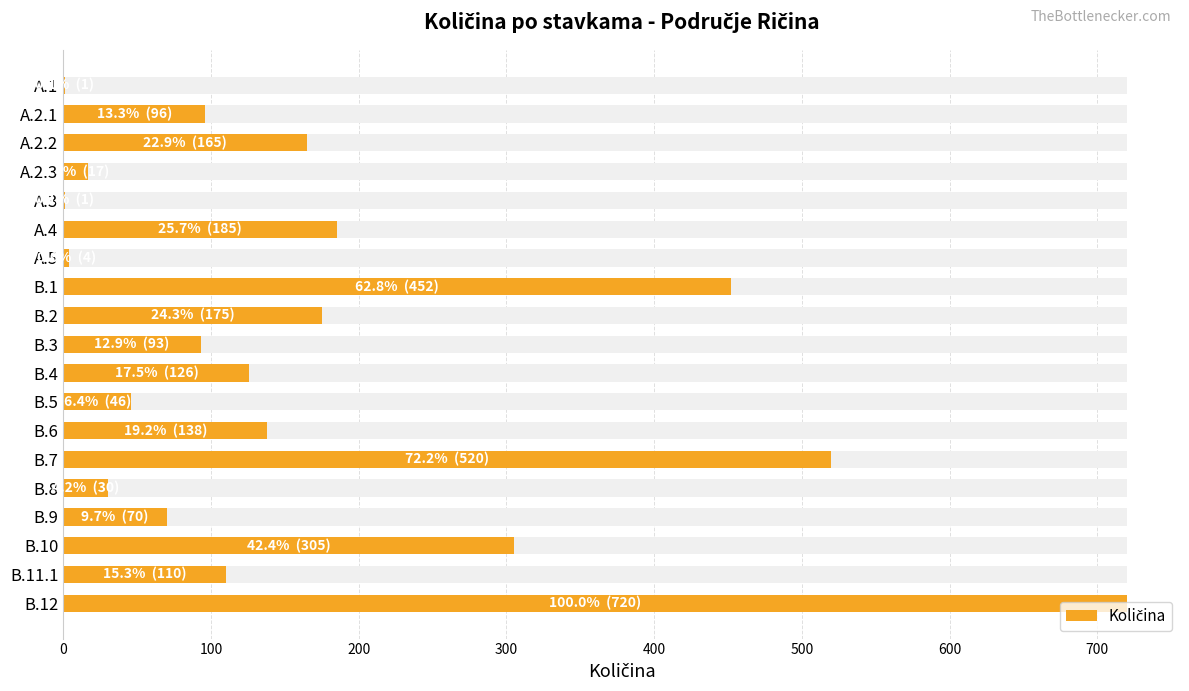

What position from the right is B.9?

4